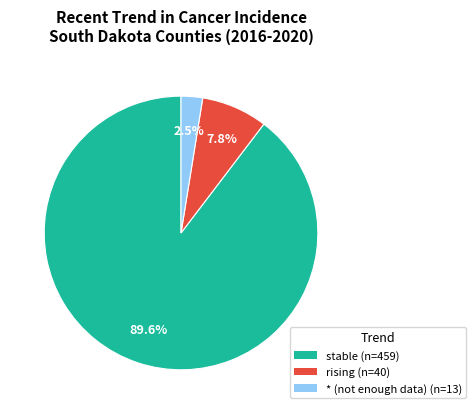

Which slice is the smallest?

*